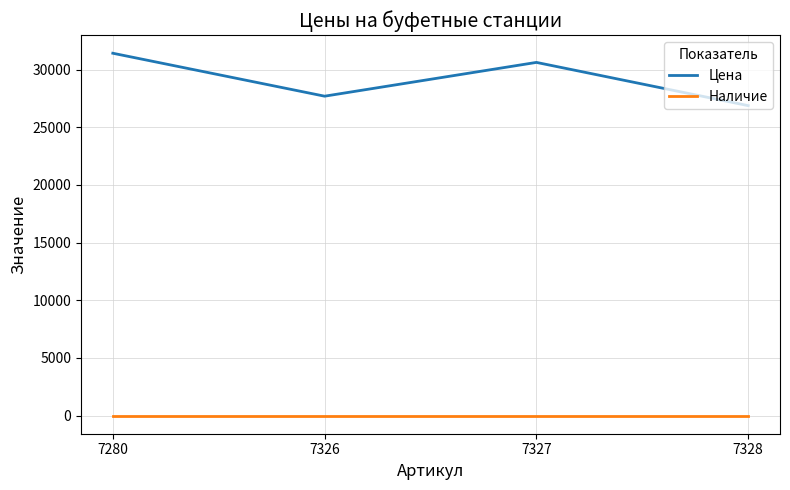

List the series in order of their peak value, lowest first.

Наличие, Цена